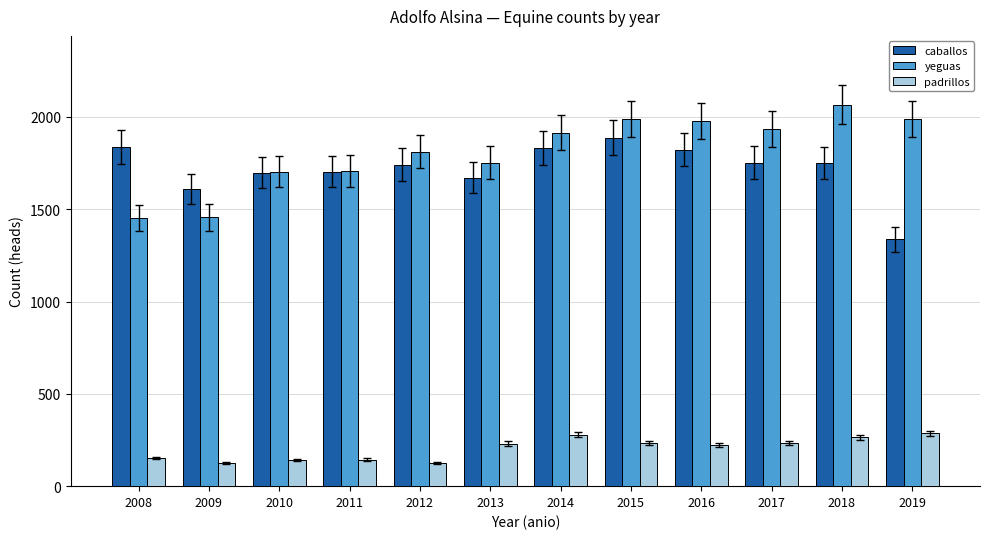

What is the total value across all series at 2011?

3555